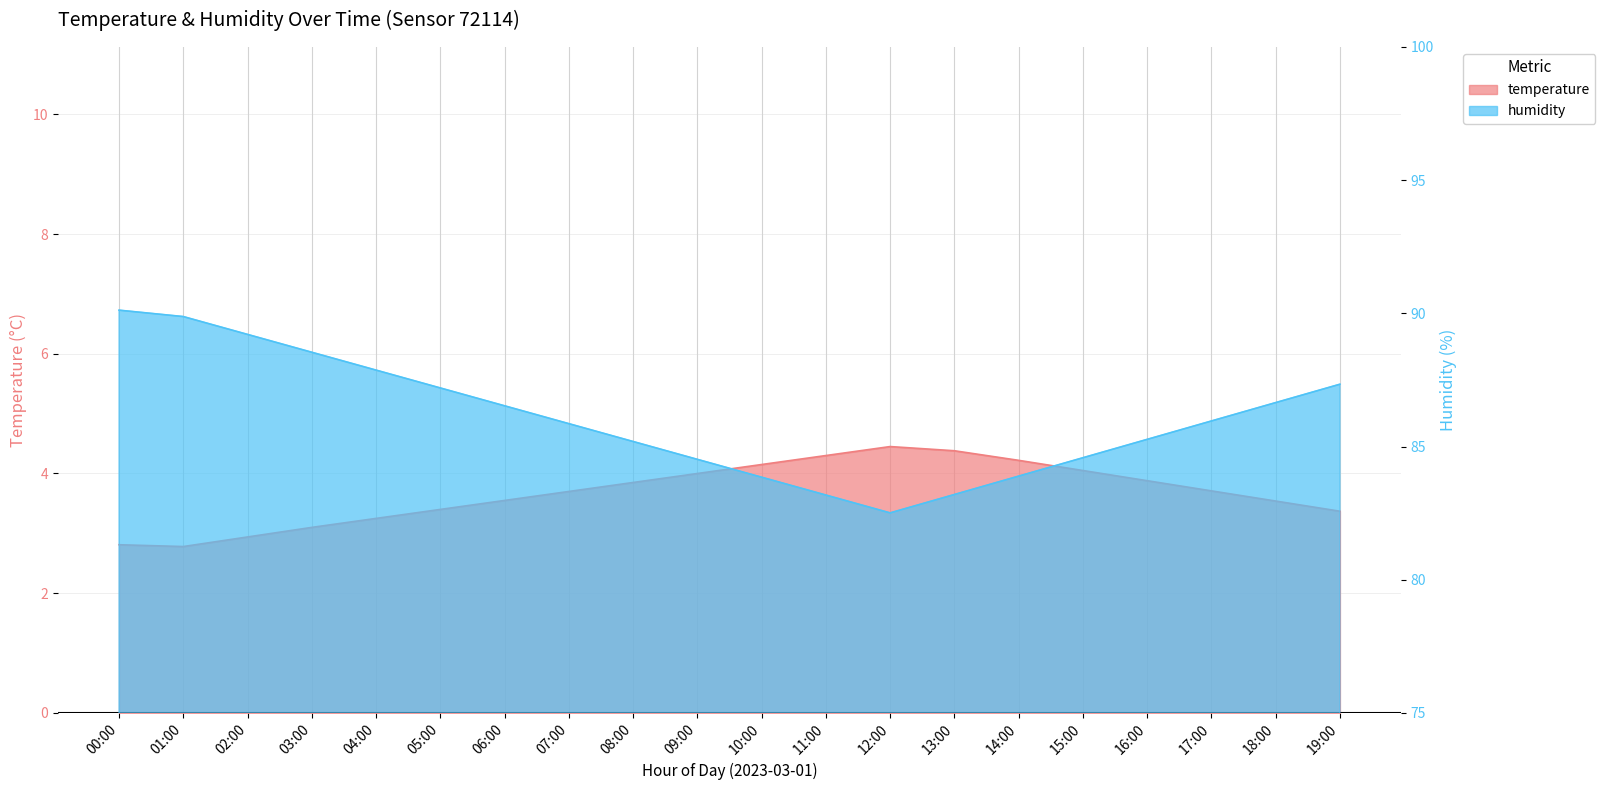

Between 11:00 and 12:00, which series saw the biggest shift?

humidity